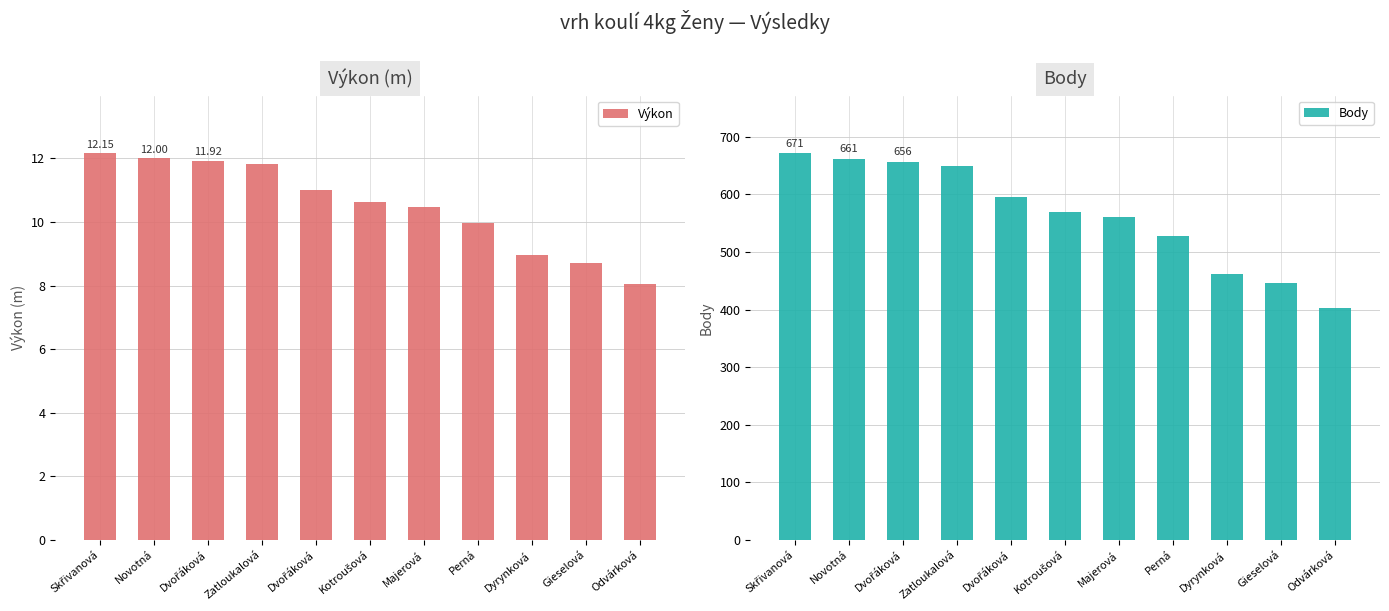

How many values in the Výkon series exceed 10?

7